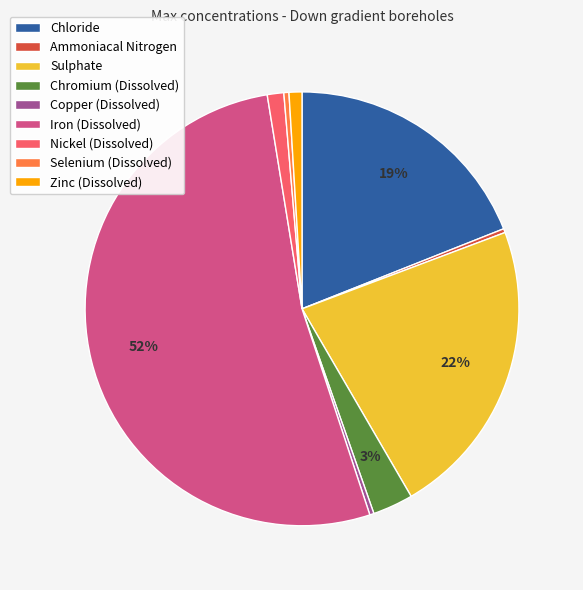

Between Chloride and Ammoniacal Nitrogen, which is larger?

Chloride